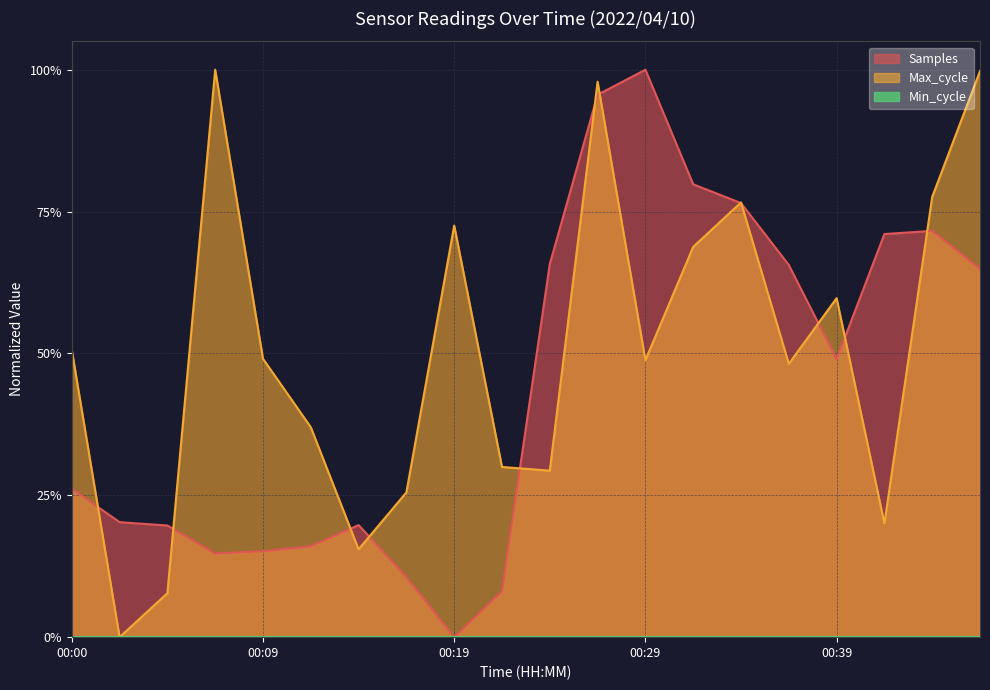

True or false: Max_cycle and Samples cross at least once.

True